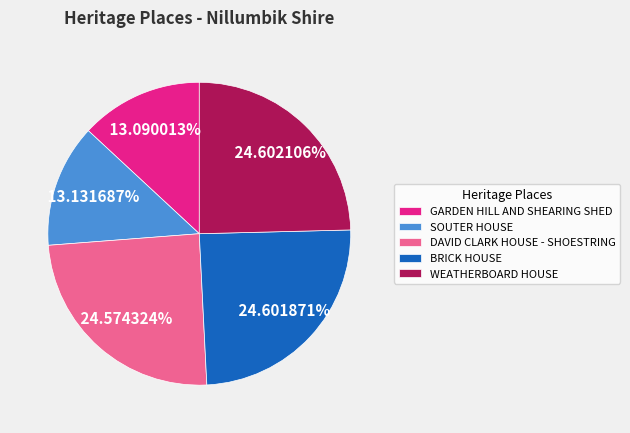

To the nearest percent, what is the difference between the WEATHERBOARD HOUSE and GARDEN HILL AND SHEARING SHED slice percentages?

12%